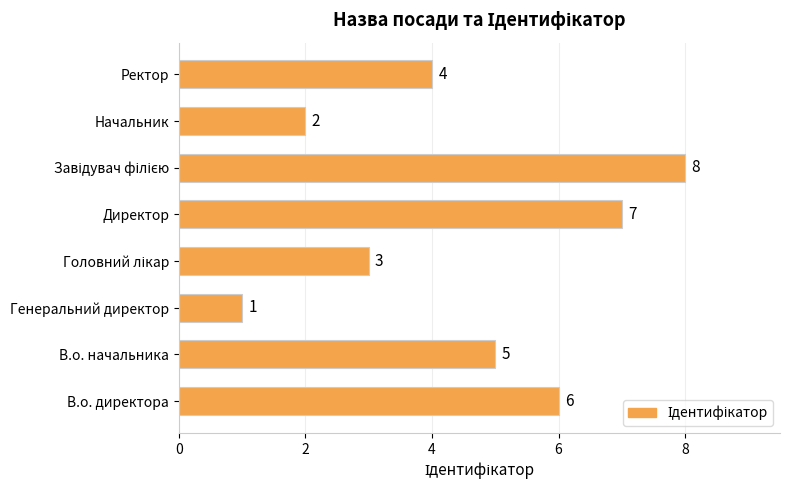

Where is the data nearest to the value 4?

Ректор